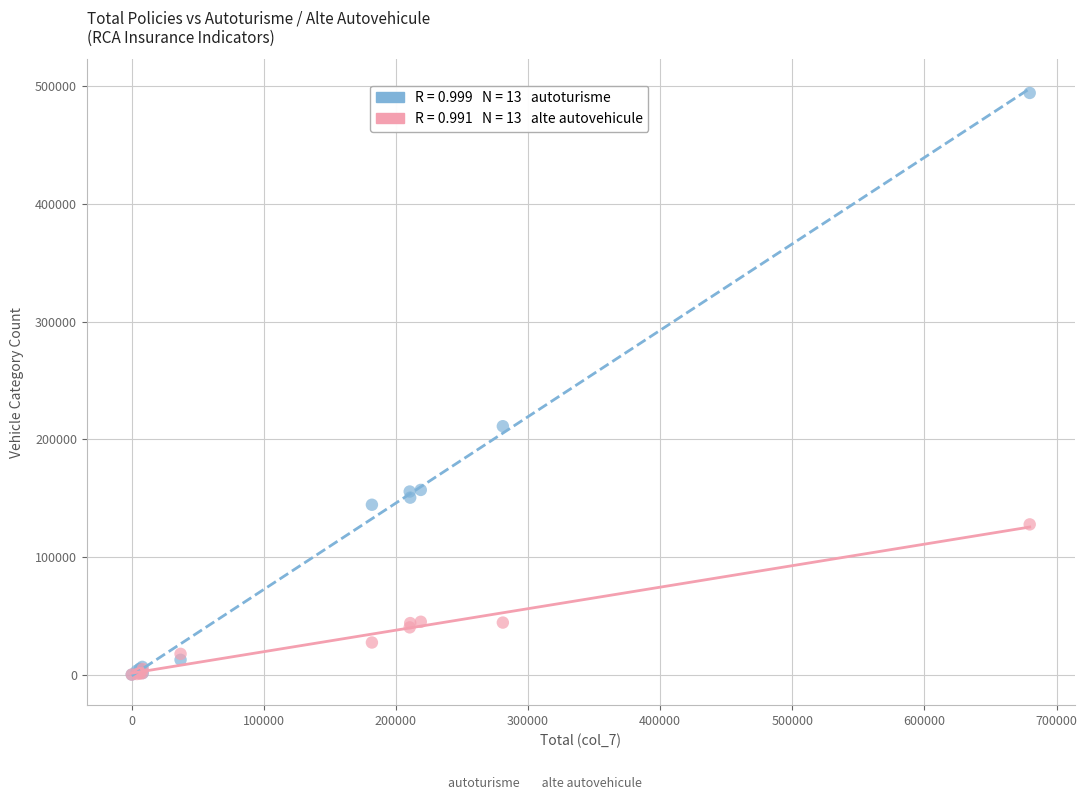

Across all series, what Y value is closest to 247265?

211192.9